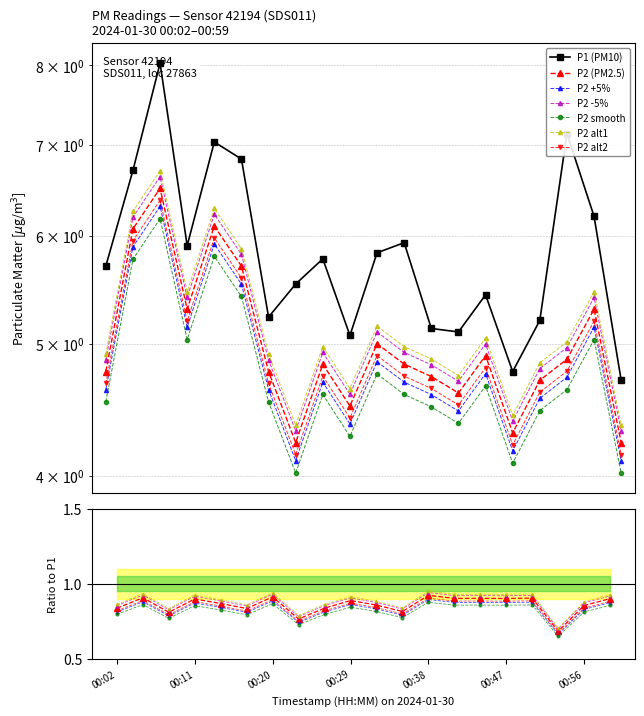

Where does the P1 series first go above 5?

00:02